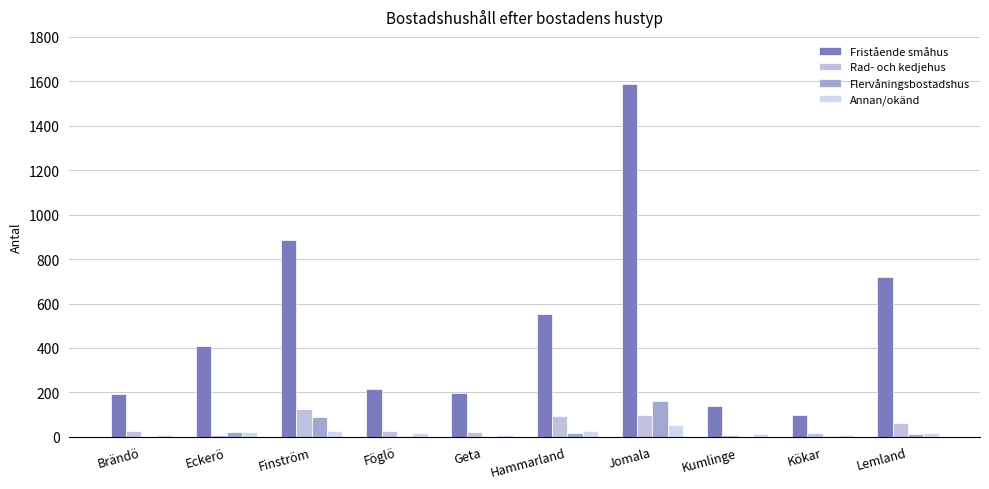

Are the bars horizontal?

No